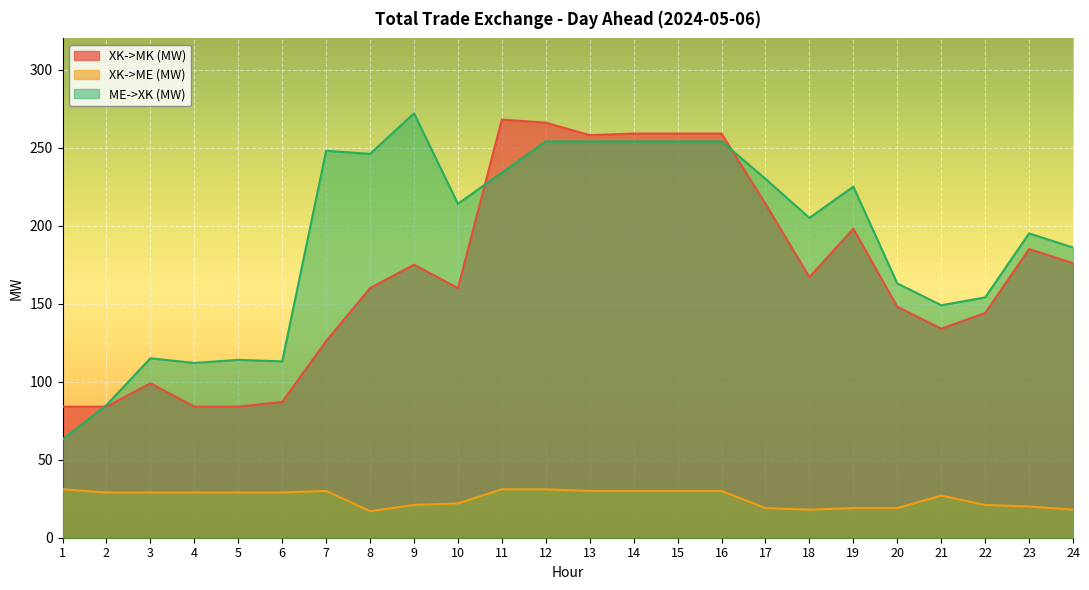

Reading right to left, what are all the values shown in this chart?

XK->MK (MW): 24=176	23=185	22=144	21=134	20=148	19=198	18=167	17=214	16=259	15=259	14=259	13=258	12=266	11=268	10=160	9=175	8=160	7=126	6=87	5=84	4=84	3=99	2=84	1=84
XK->ME (MW): 24=18	23=20	22=21	21=27	20=19	19=19	18=18	17=19	16=30	15=30	14=30	13=30	12=31	11=31	10=22	9=21	8=17	7=30	6=29	5=29	4=29	3=29	2=29	1=31
ME->XK (MW): 24=186	23=195	22=154	21=149	20=163	19=225	18=205	17=230	16=254	15=254	14=254	13=254	12=254	11=234	10=214	9=272	8=246	7=248	6=113	5=114	4=112	3=115	2=85	1=63